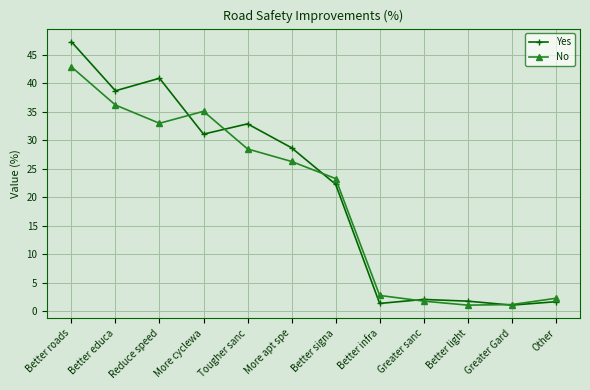

How many values in the Yes series are below 28?

6